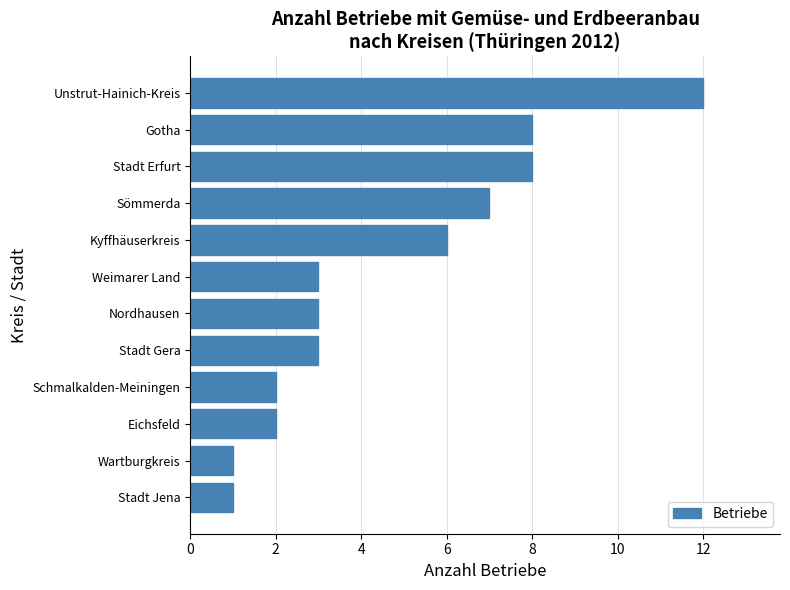

Approximately how many times larger is the value at Schmalkalden-Meiningen compared to Wartburgkreis?

2.0